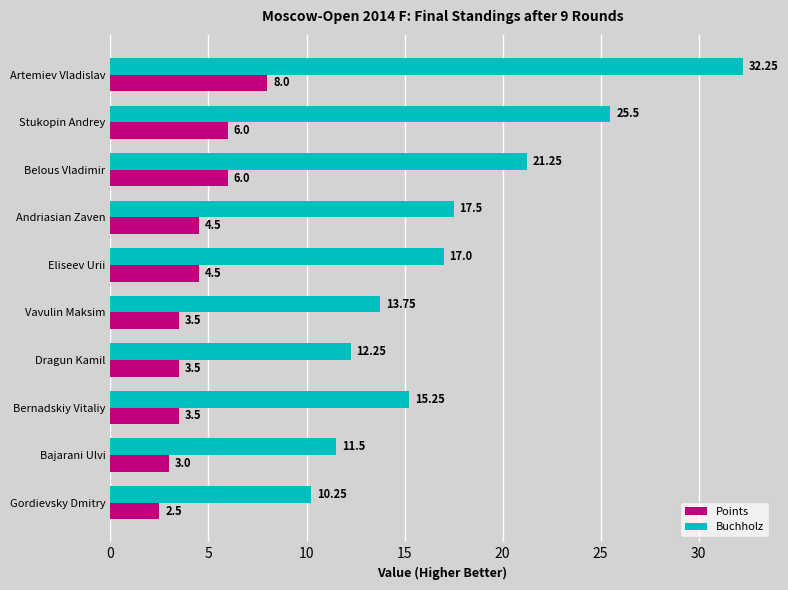

Which series has the largest range (max minus min)?

Buchholz